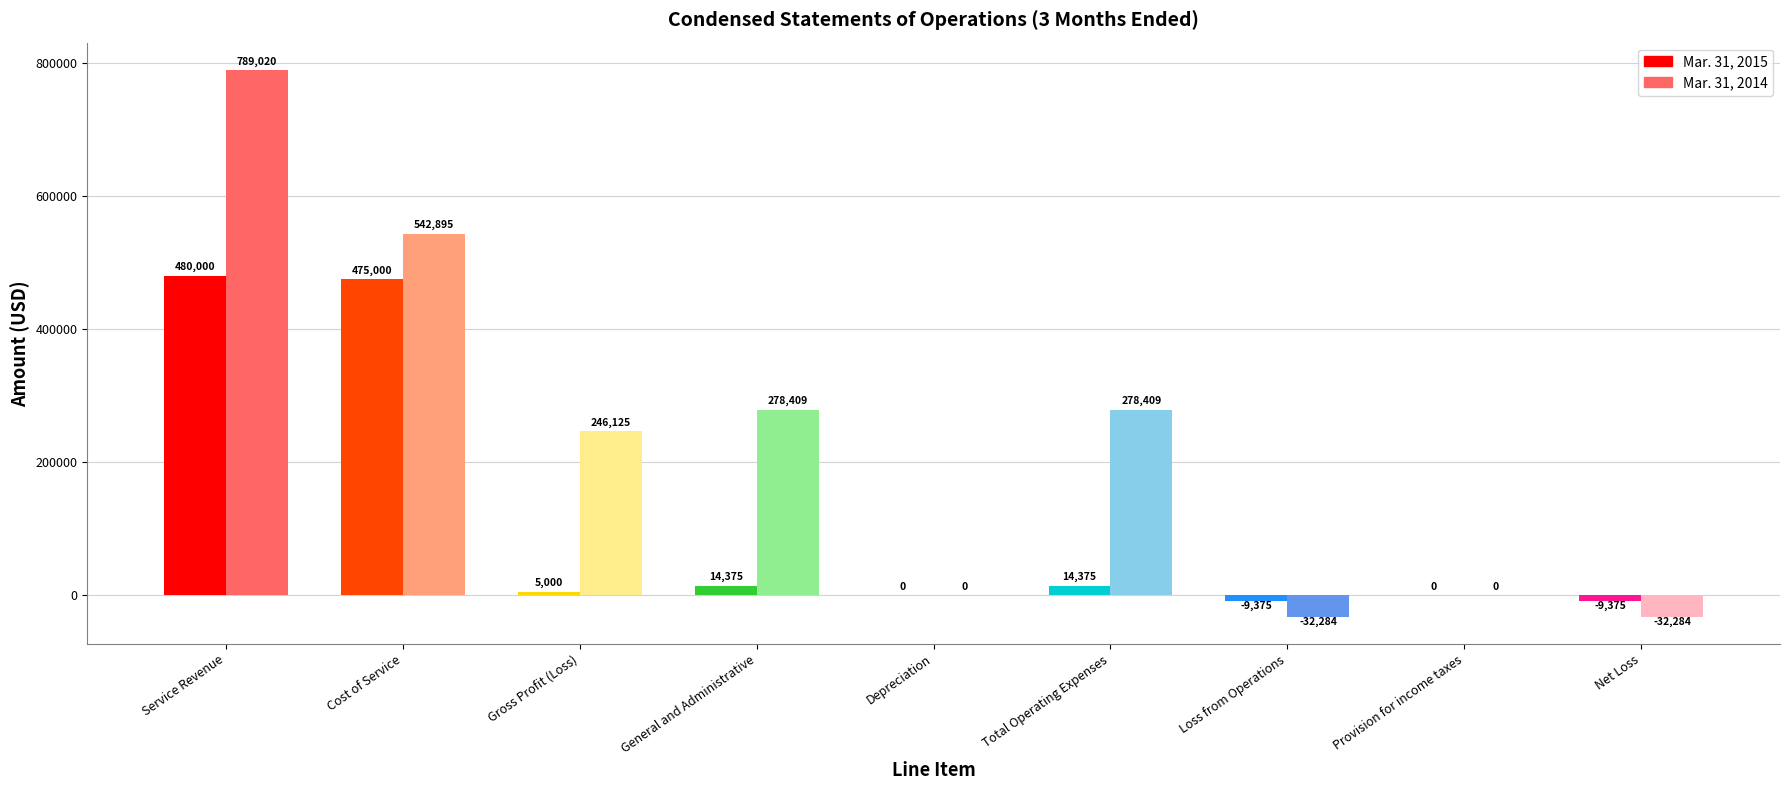

What are all the series names shown in the legend?

Mar. 31, 2015, Mar. 31, 2014